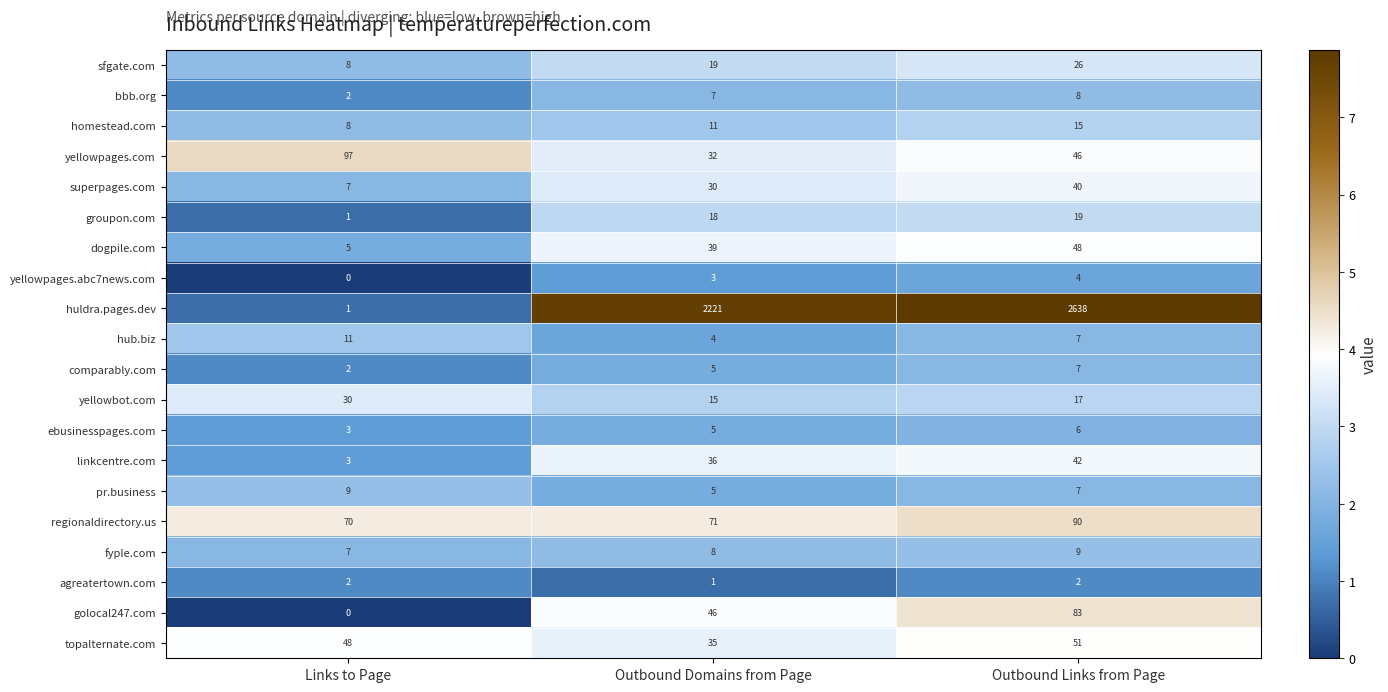

List the labels in order of huldra.pages.dev value, largest first.

Outbound Links from Page, Outbound Domains from Page, Links to Page